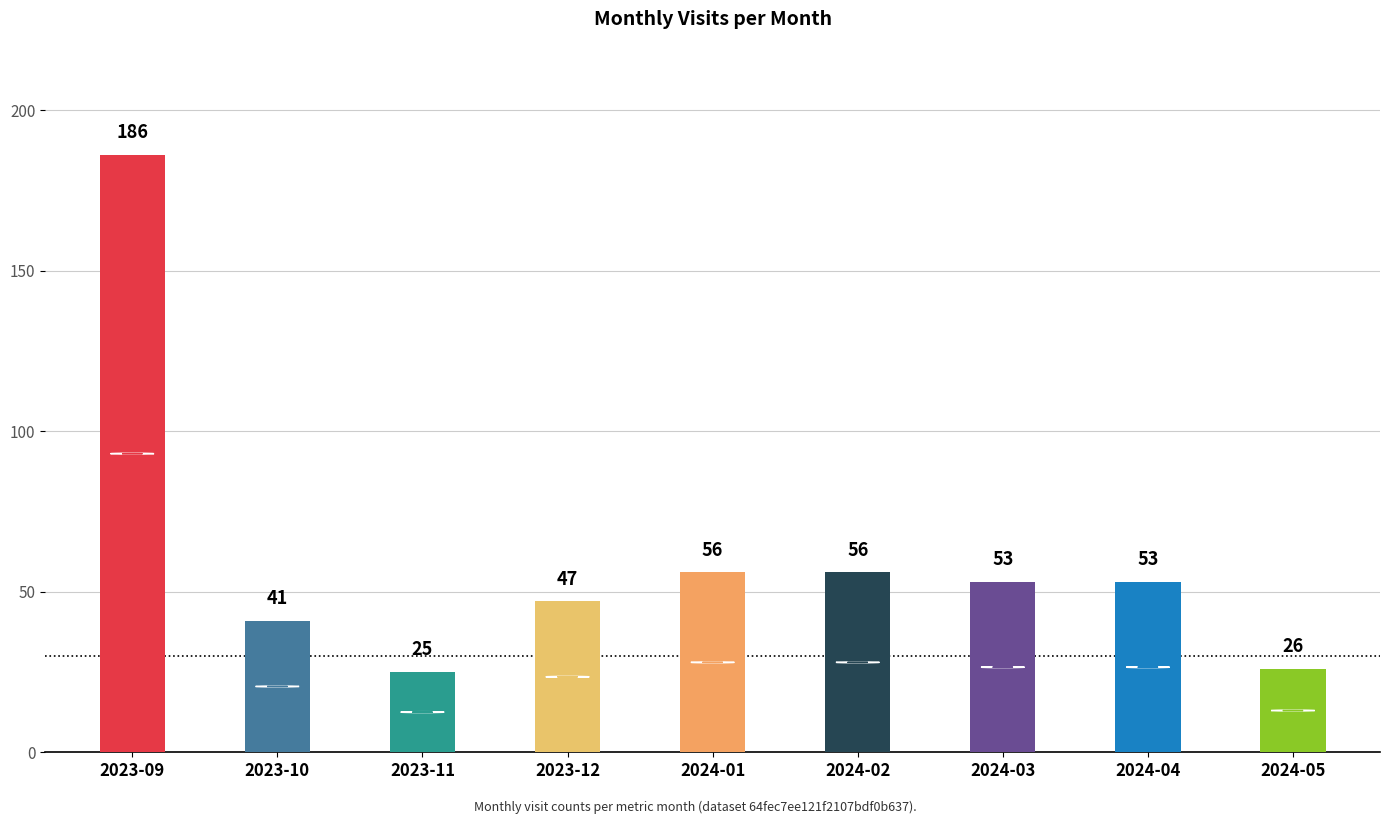

What is the average value?

60